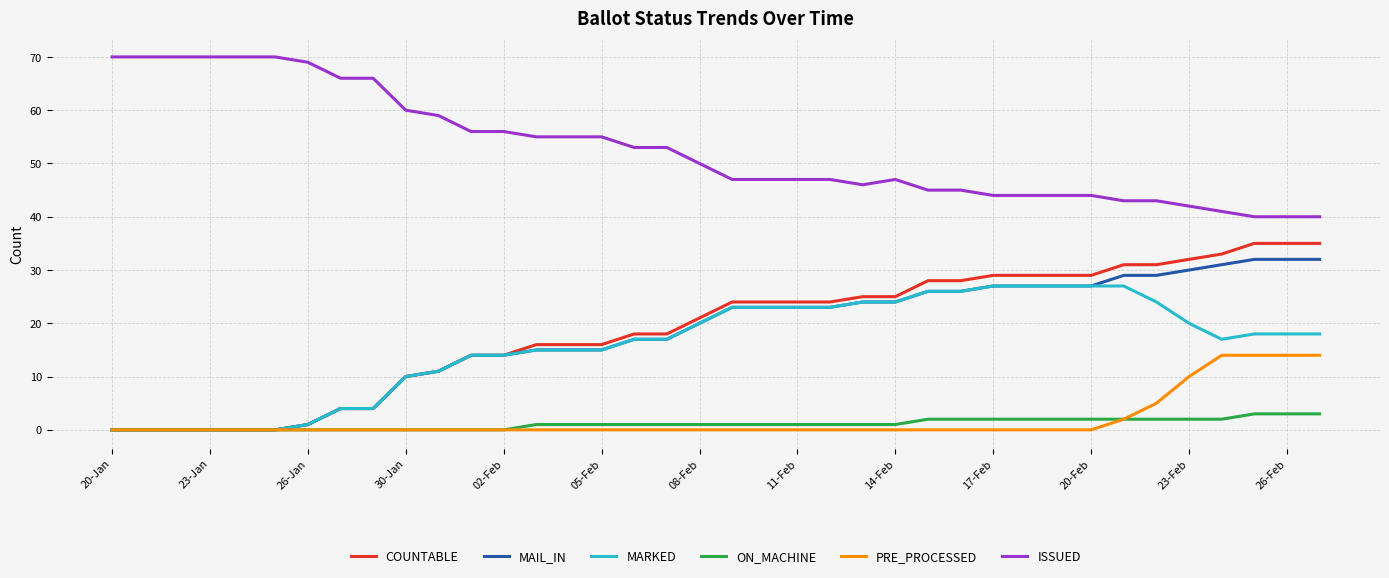

True or false: MAIL_IN and ISSUED cross at least once.

False